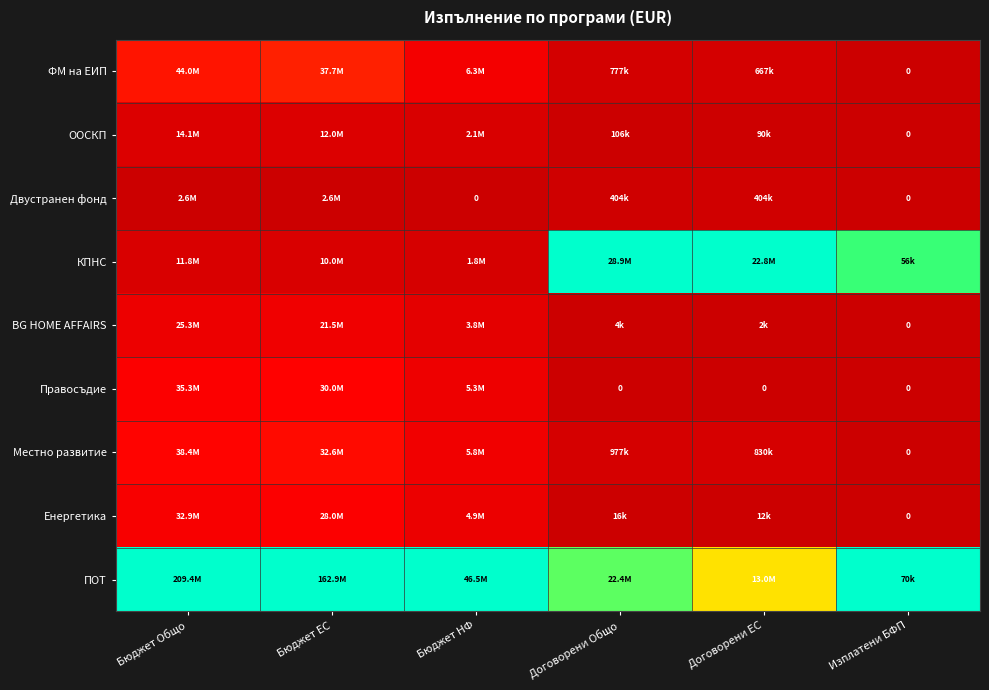

The value of ФМ на ЕИП at Бюджет Общо is 0.0. True or false?

False